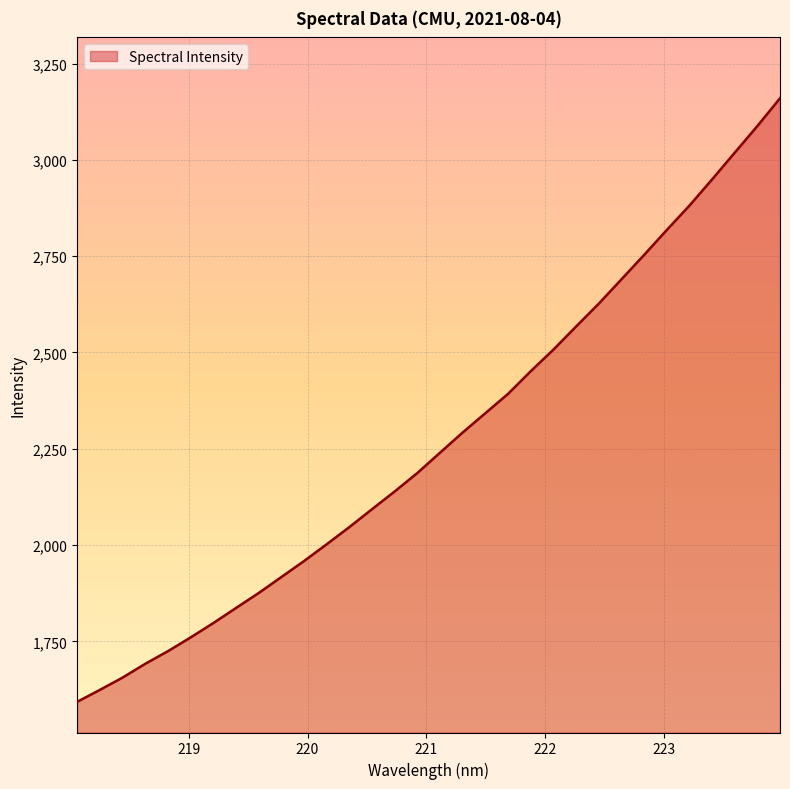

How many distinct data groups are displayed?

1